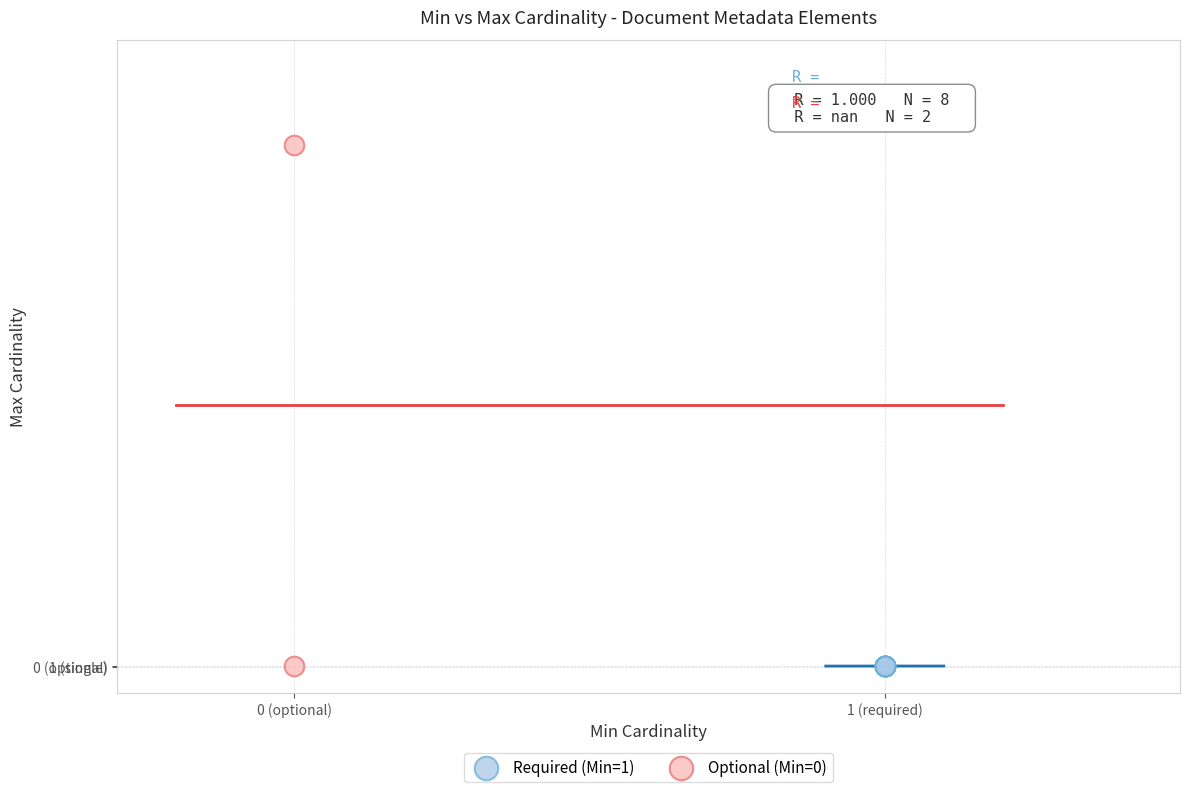

What are all the series names shown in the legend?

Required (Min=1), Optional (Min=0)